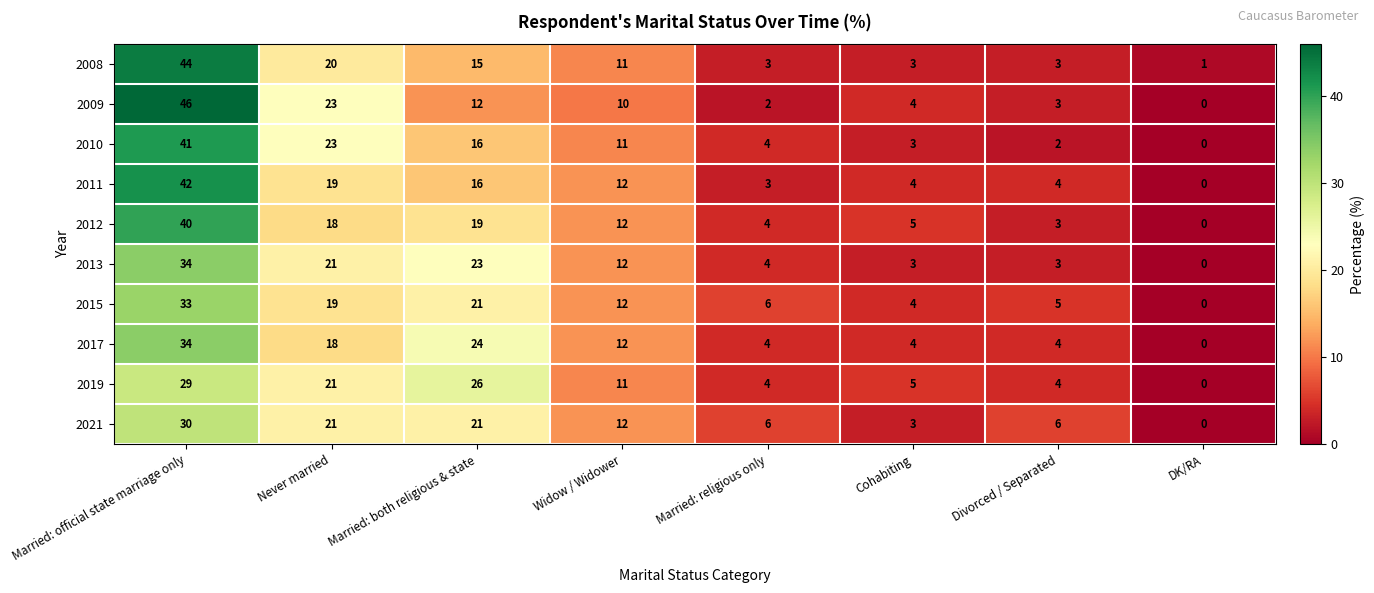

Which category has the highest value across all series?

Married: official state marriage only